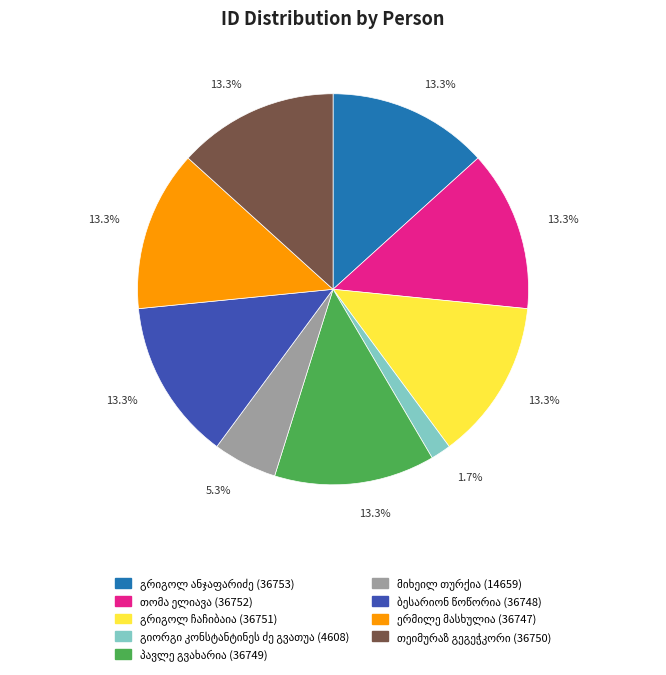

Is there a majority slice in this chart?

No